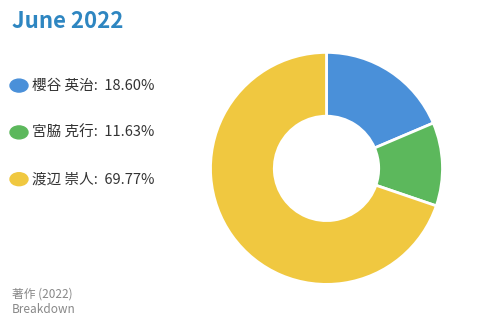

Is the sum of 櫻谷 英治: 18.60% and 渡辺 崇人: 69.77% greater than half?

Yes